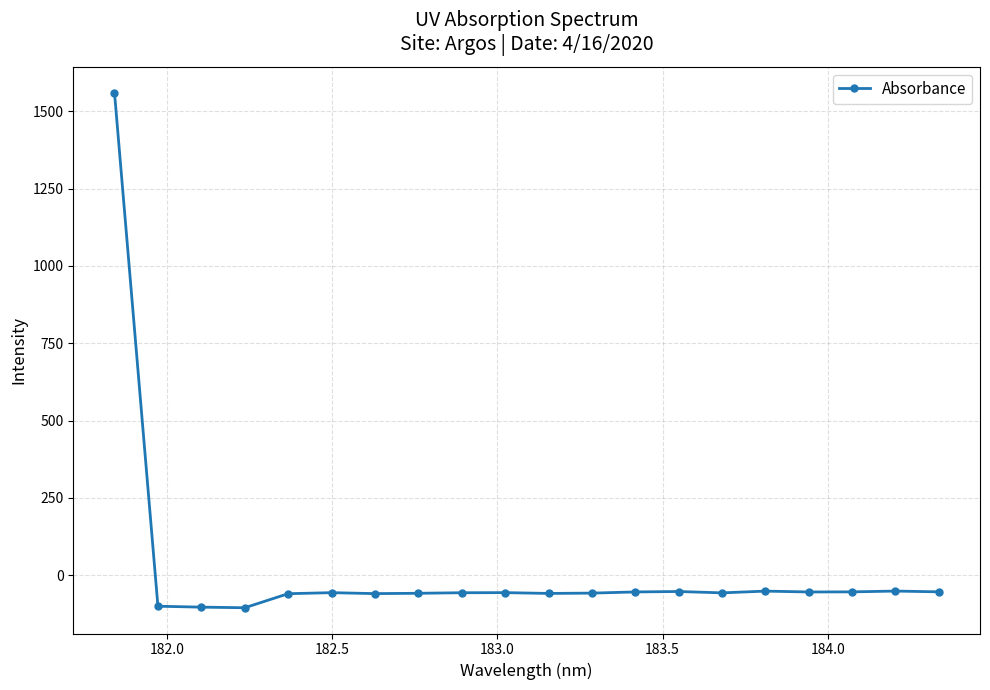

True or false: there are more than 2 points higher than both neighbors.

True